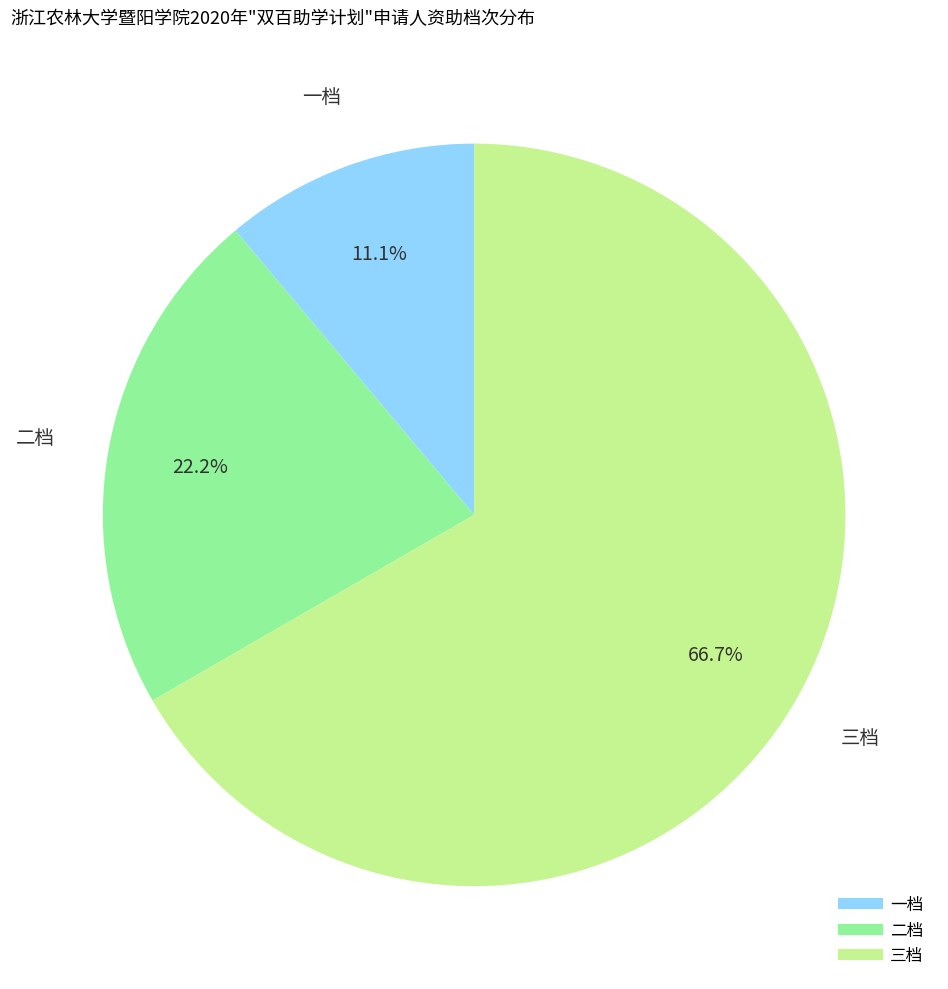

To the nearest percent, what portion does 二档 represent?

22%